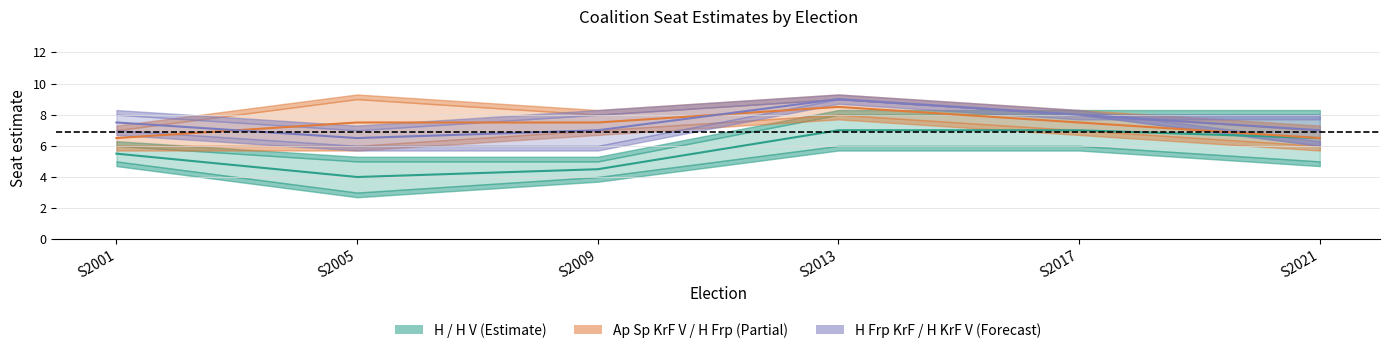

True or false: H Frp KrF centre and H centre intersect in this chart.

False